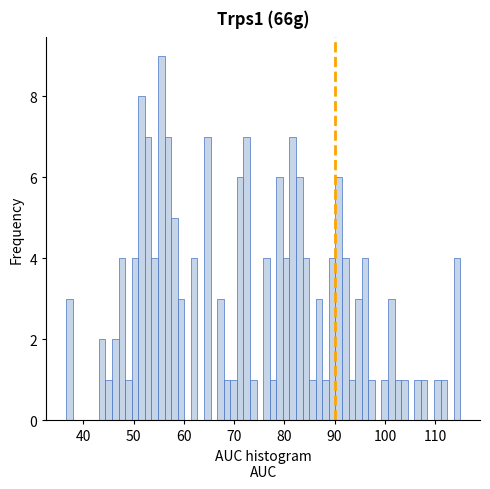

Read against the x-axis, roughly where is the centre of the tallest bar?

56